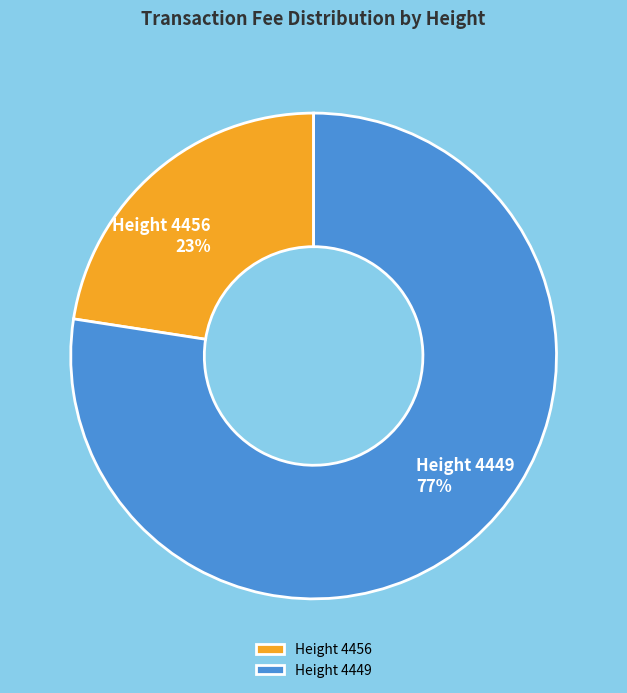

Do Height 4456 and Height 4449 together represent more than half of the pie?

Yes